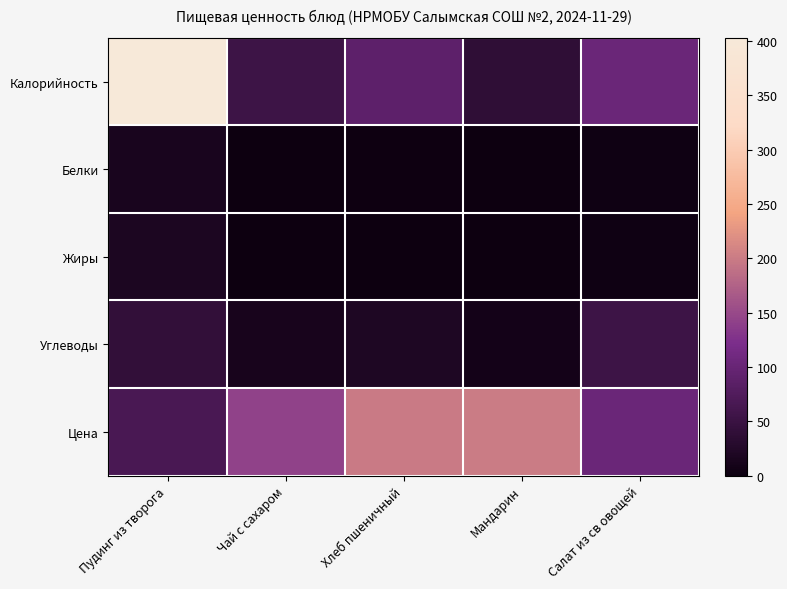

Reading left to right, list all the values displayed in this chart.

Калорийность: Пудинг из творога=402.9	Чай с сахаром=54.9	Хлеб пшеничный=89.2	Мандарин=38.0	Салат из св овощей=103.6
Белки: Пудинг из творога=15.2	Чай с сахаром=0.2	Хлеб пшеничный=3.0	Мандарин=0.8	Салат из св овощей=4.1
Жиры: Пудинг из творога=18.9	Чай с сахаром=0.0	Хлеб пшеничный=0.4	Мандарин=0.0	Салат из св овощей=4.2
Углеводы: Пудинг из творога=41.9	Чай с сахаром=13.6	Хлеб пшеничный=19.5	Мандарин=8.6	Салат из св овощей=54.2
Цена: Пудинг из творога=66.1	Чай с сахаром=143.2	Хлеб пшеничный=198.5	Мандарин=200.6	Салат из св овощей=103.8